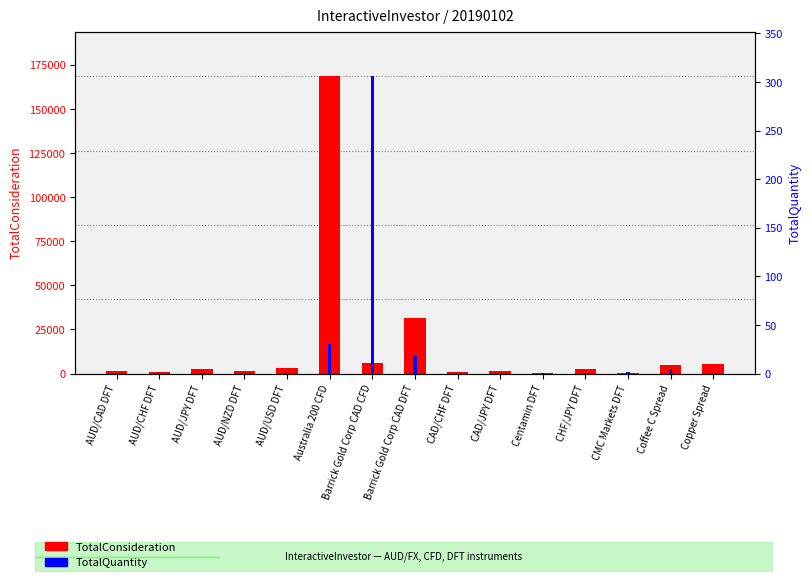

What are all the series names shown in the legend?

TotalConsideration, TotalQuantity